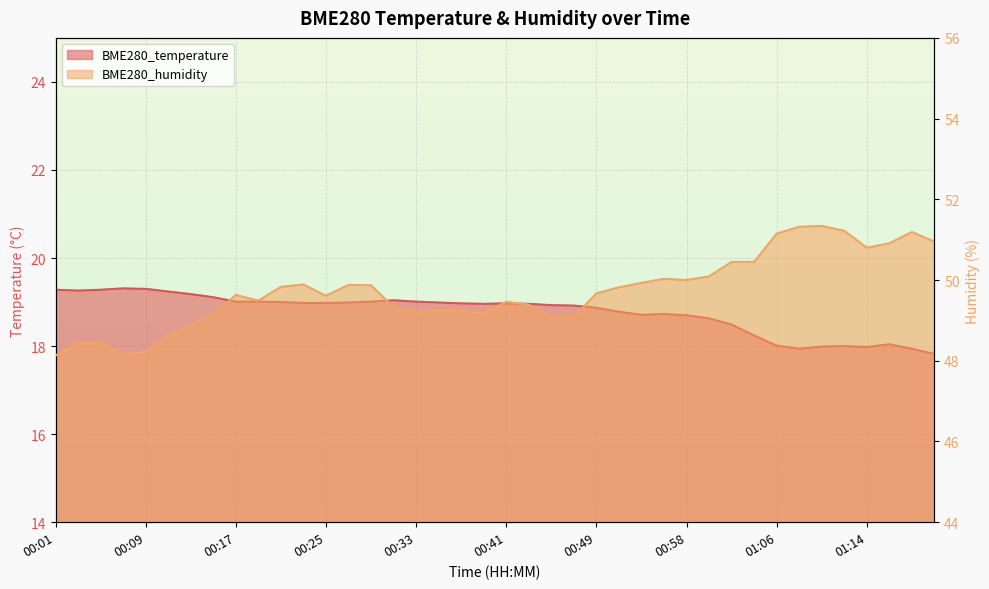

Does the chart display data point markers on the line(s)?

No